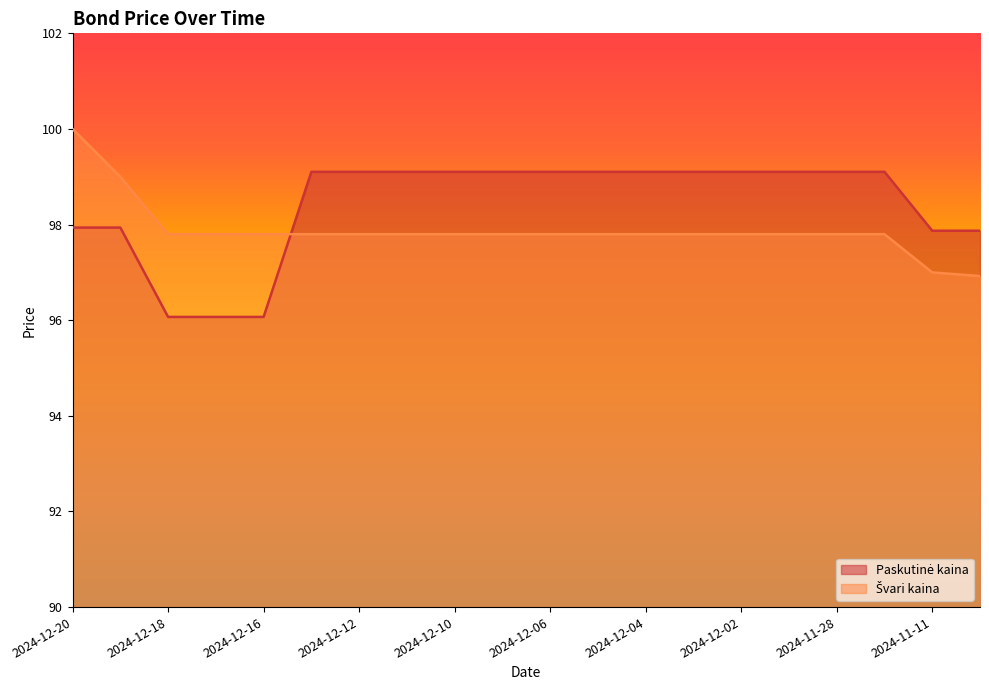

At how many categories does at least one series exceed 97?

20